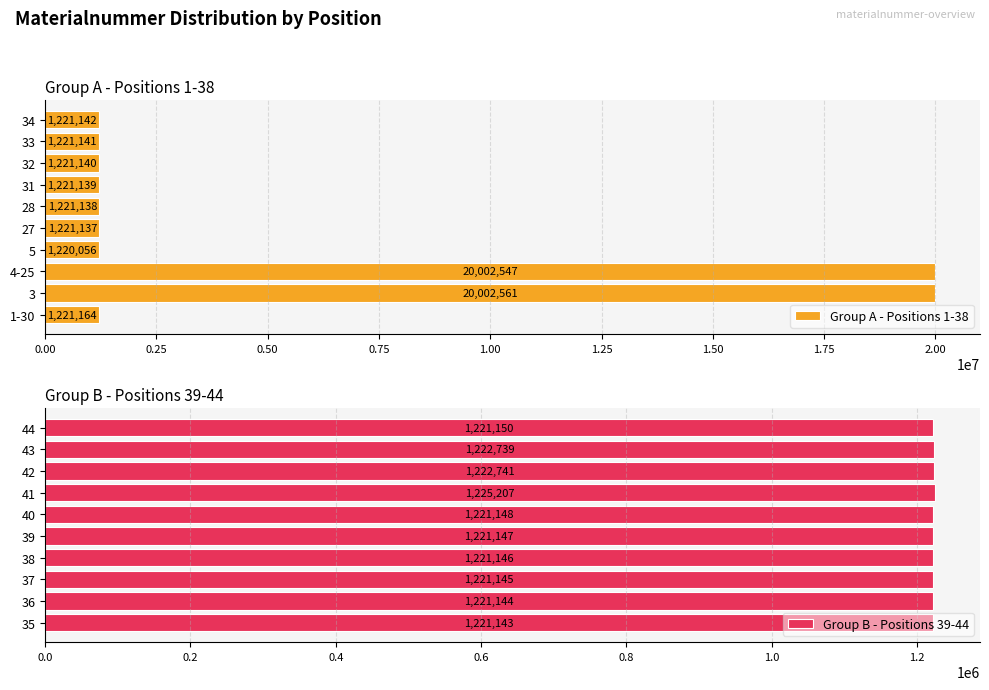

The value of Group A - Positions 1-38 at 3 is 20002561. True or false?

True